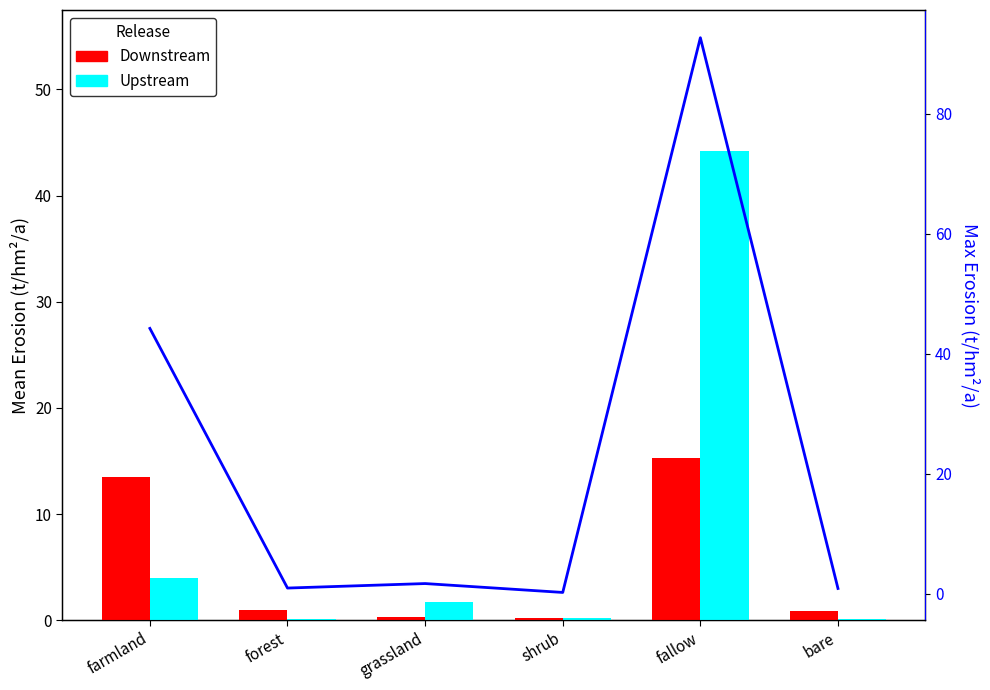

Where is Downstream nearest to the value 7?

forest